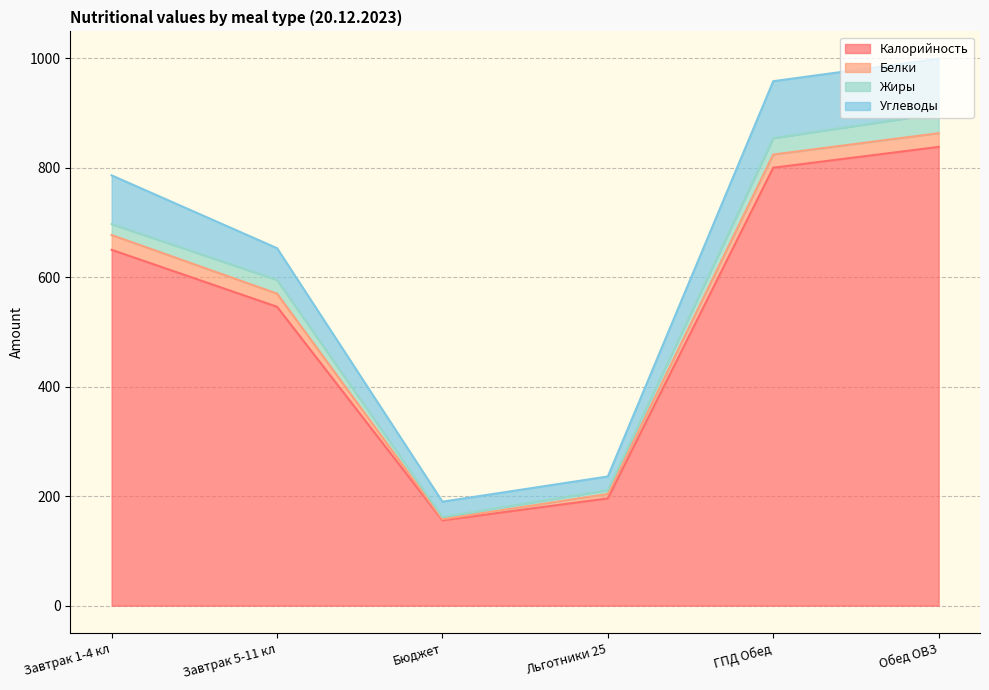

True or false: Углеводы has more than 2 points higher than both neighbors.

False